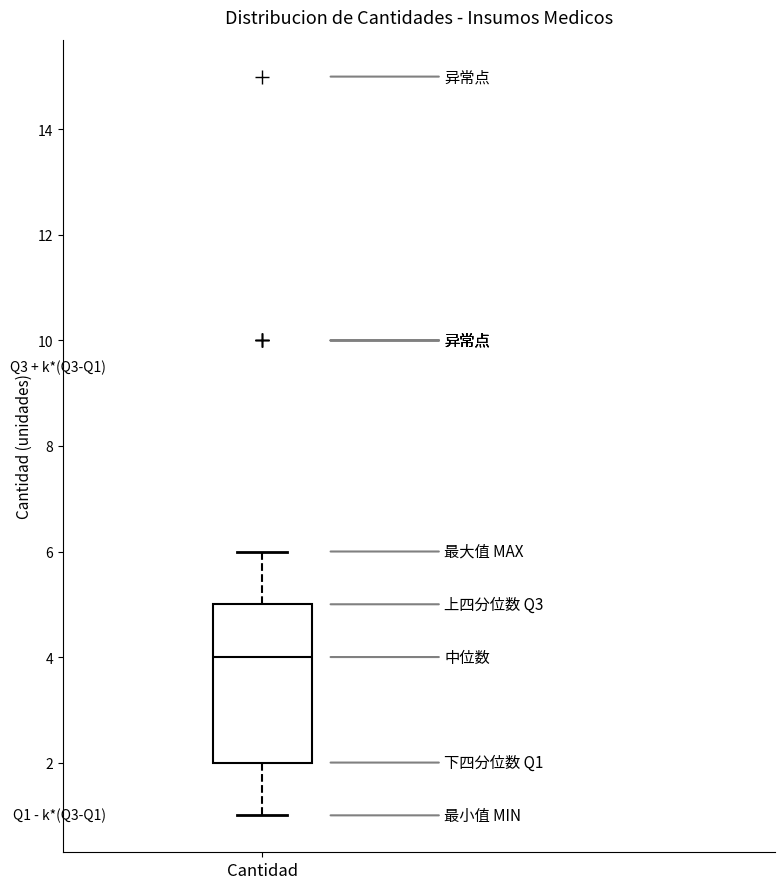

Read this box plot against the y-axis: the position of the median line, the range covered by the box, and the ends of both whiskers. The values are not printed on the chart, so give them approximately, as read against the axis.

median 4, box 2 to 5, whiskers 1 to 6